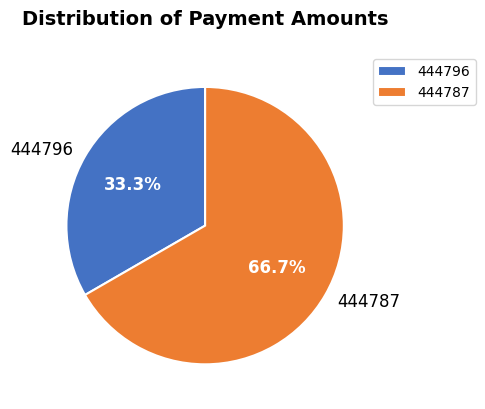

Combined, what portion of the pie is 444787 and 444796?

100.0%